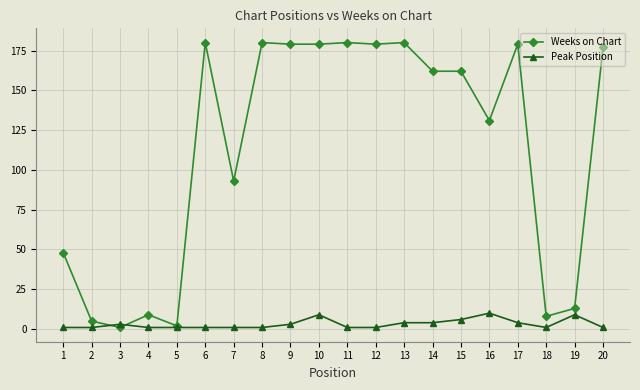

Reading left to right, what are all the values shown in this chart?

Weeks on Chart: 1=48	2=5	3=1	4=9	5=2	6=180	7=93	8=180	9=179	10=179	11=180	12=179	13=180	14=162	15=162	16=131	17=179	18=8	19=13	20=177
Peak Position: 1=1	2=1	3=3	4=1	5=1	6=1	7=1	8=1	9=3	10=9	11=1	12=1	13=4	14=4	15=6	16=10	17=4	18=1	19=9	20=1